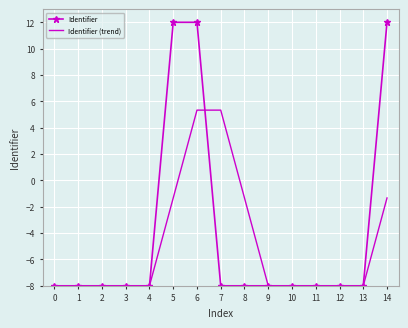

True or false: Identifier and Identifier (trend) intersect in this chart.

True